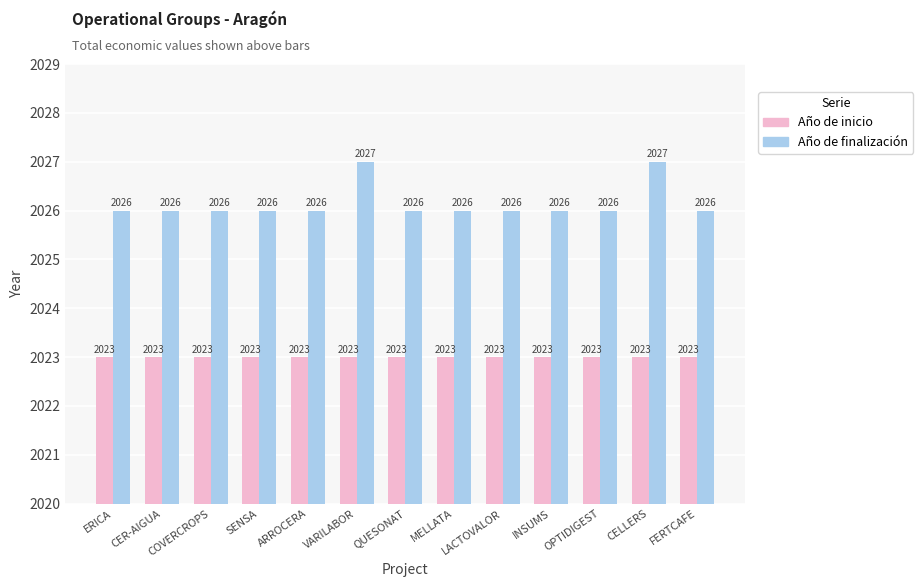

What is the approximate value of Año de finalización at ERICA?

2026